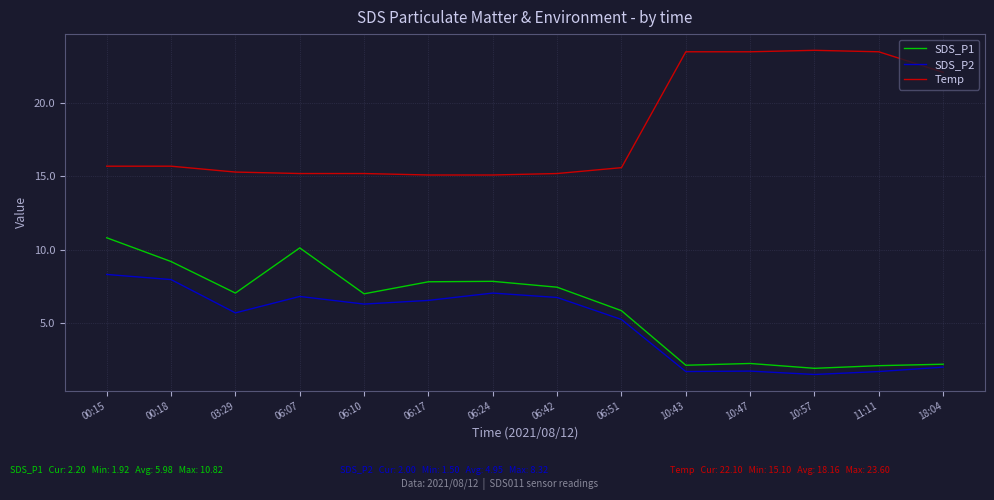

What are all the series names shown in the legend?

SDS_P1, SDS_P2, Temp